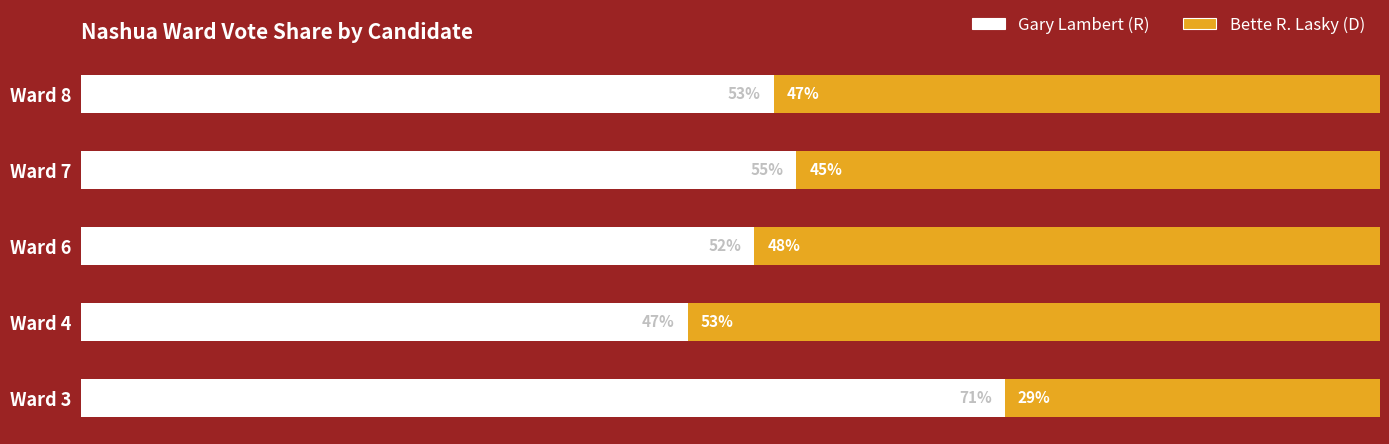

Rank the categories by Gary Lambert (R) value from lowest to highest.

Ward 4, Ward 6, Ward 8, Ward 7, Ward 3